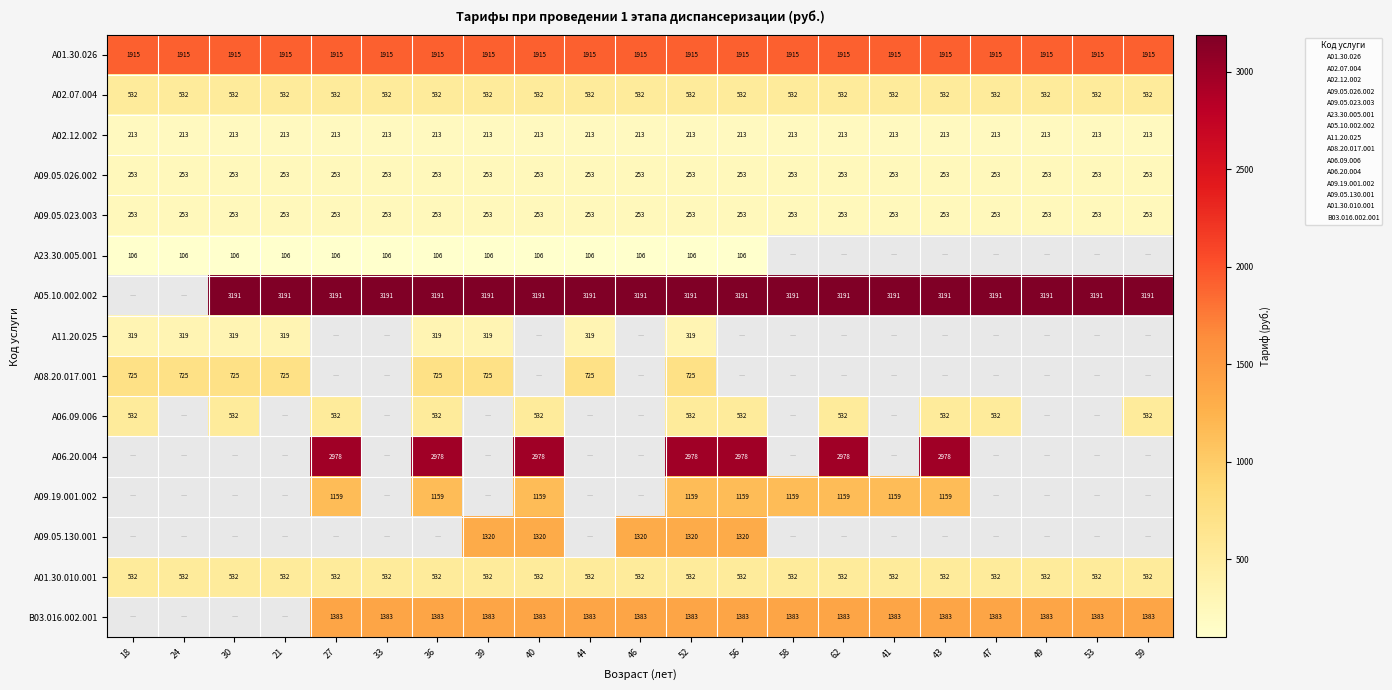

What is the sum of all A23.30.005.001 values?

1382.8